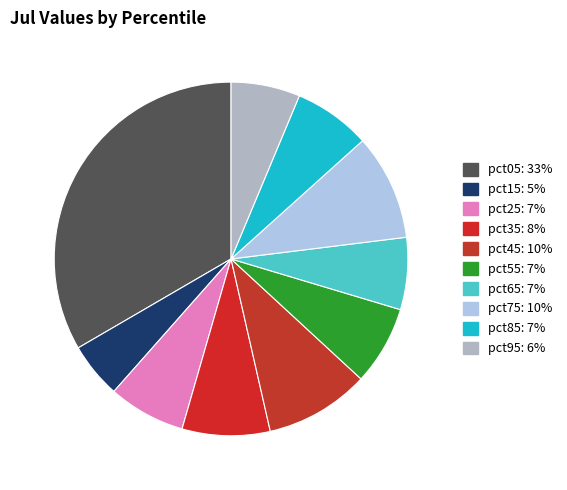

Combined, what portion of the pie is pct35 and pct25?

15.1%